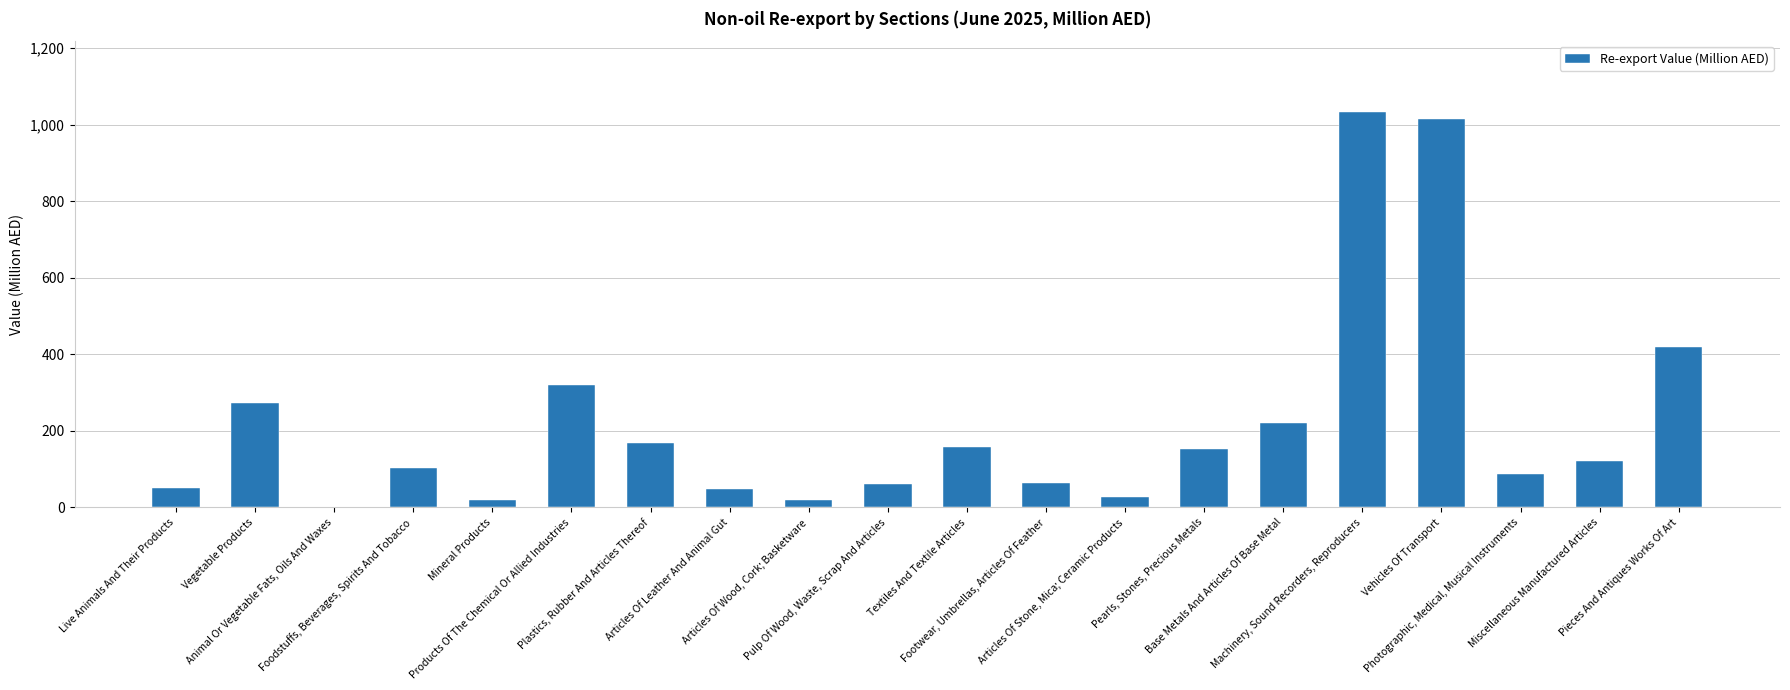

What is the greatest value displayed?

1032.2